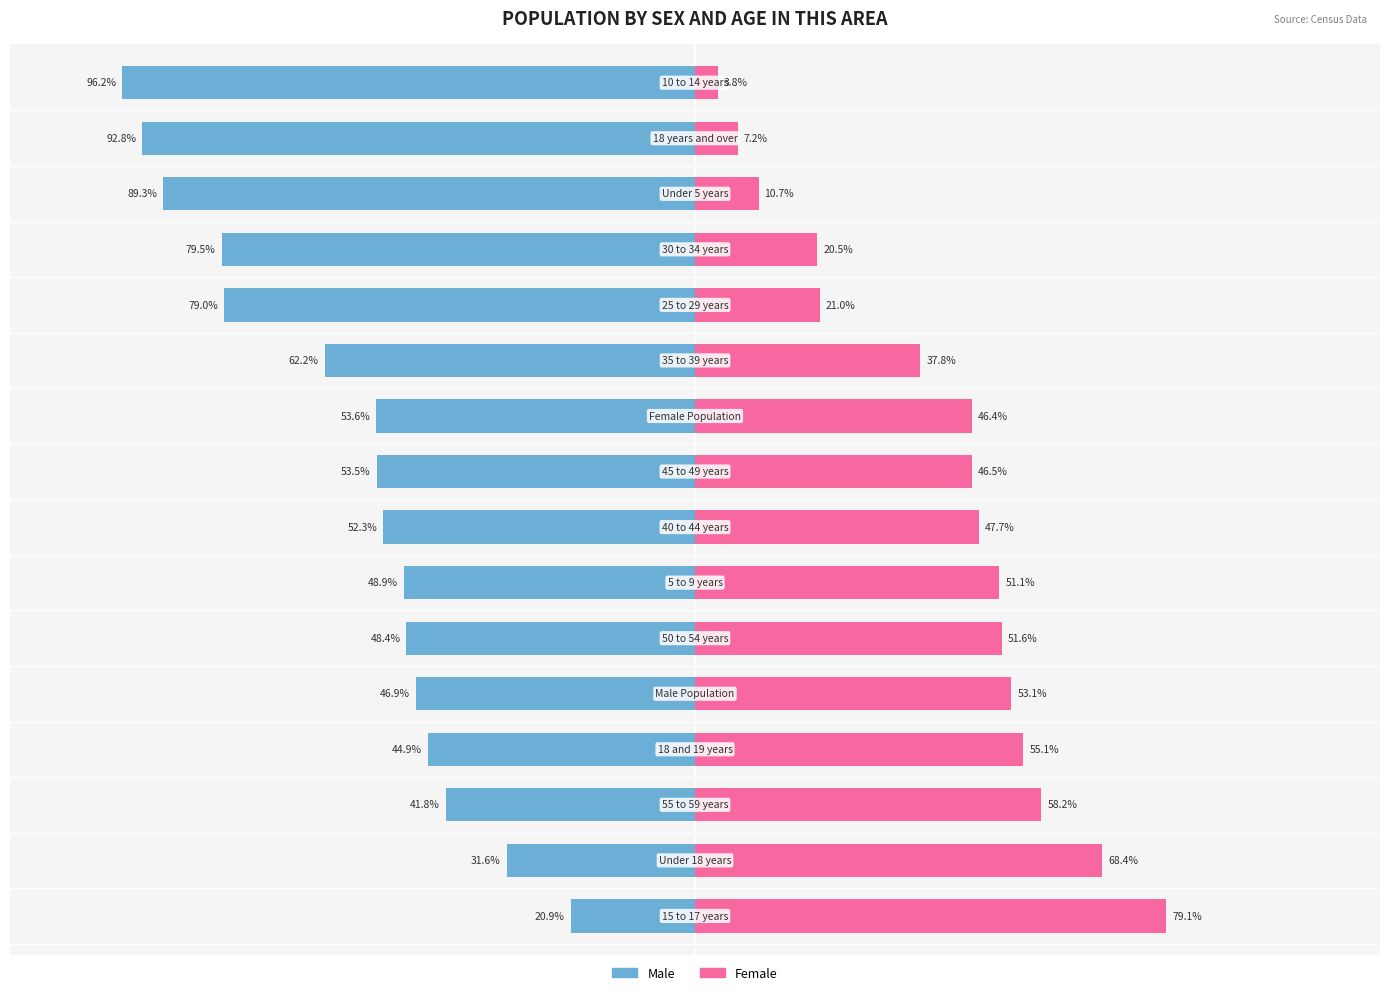

The value of Female at 5 is 11.9. True or false?

False